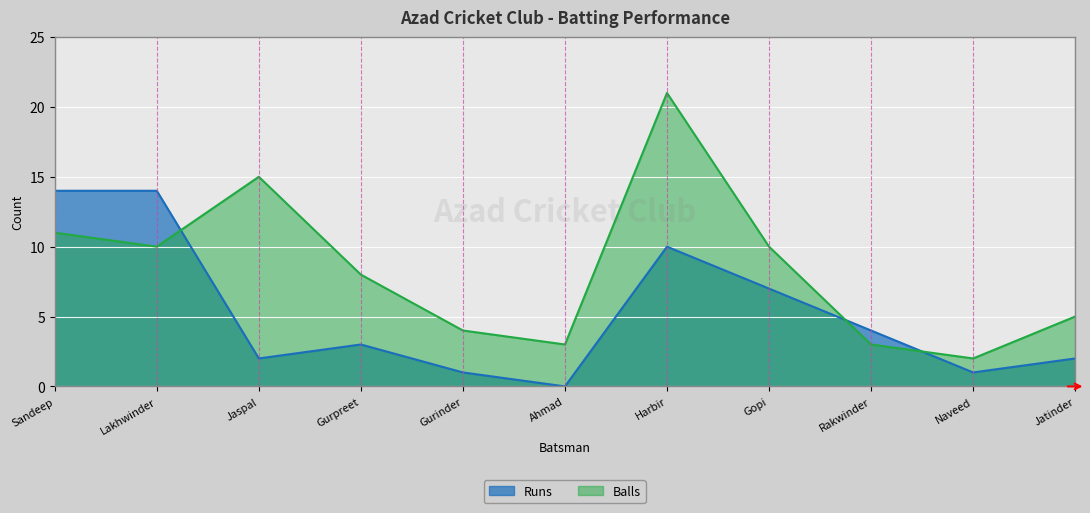

What is the value of the Balls point at the 7th from the left?

21